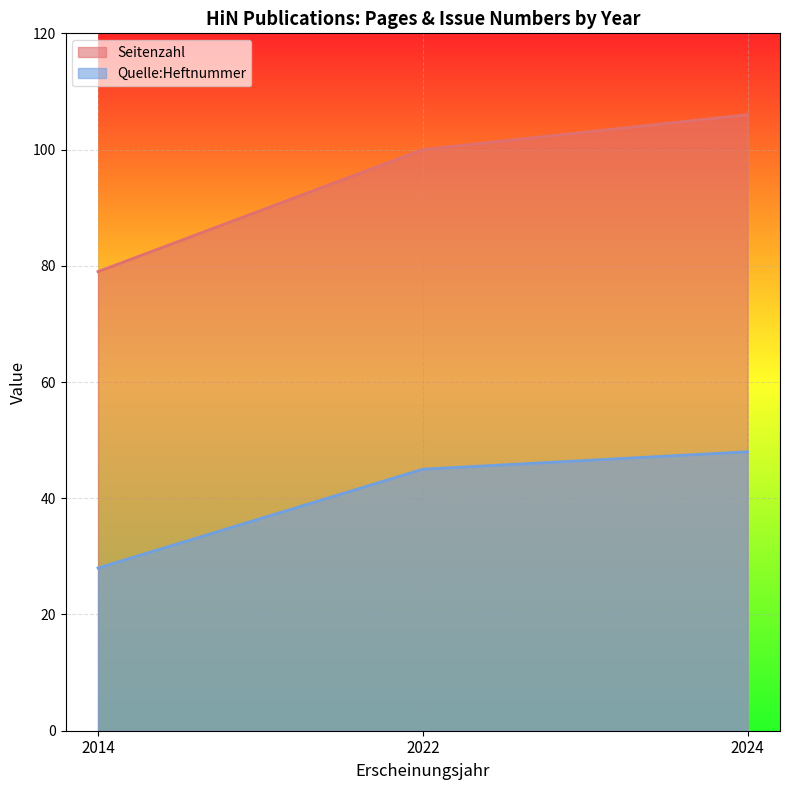

How many lines are shown in the chart?

2